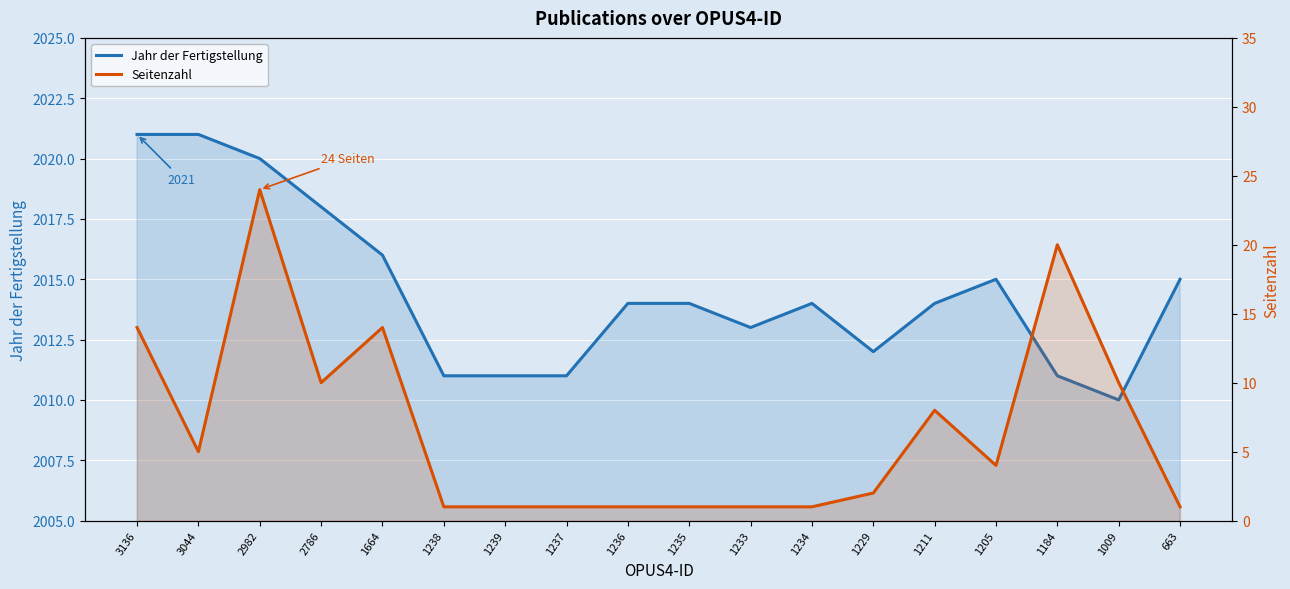

Where is Jahr der Fertigstellung nearest to the value 2015?

1205